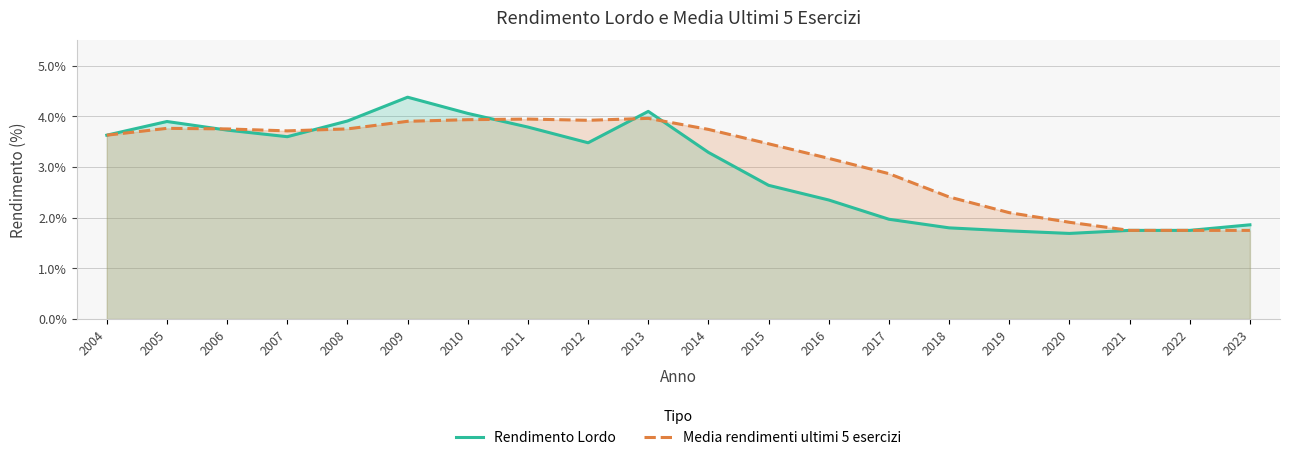

Which label corresponds to the smallest value in the chart?

2020